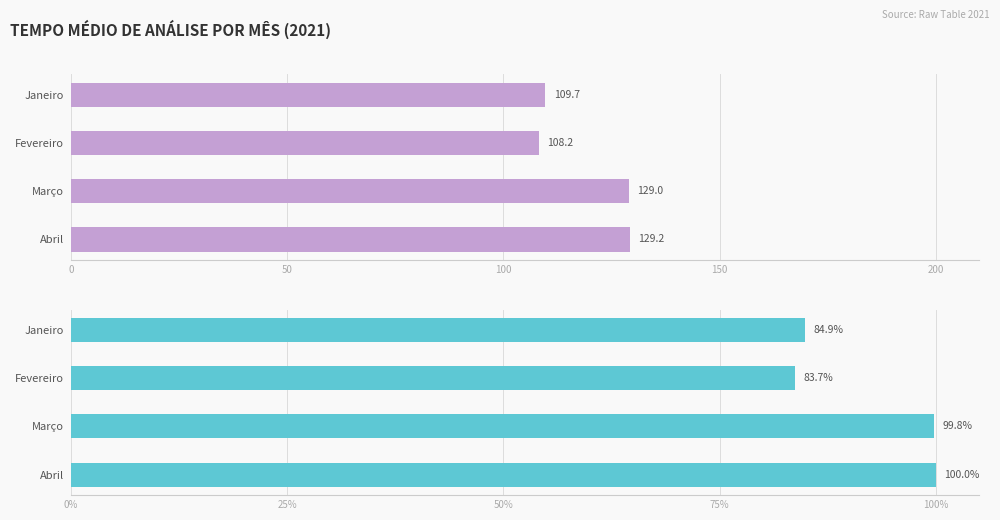

What is the value of the 2nd bar from the left?

83.7